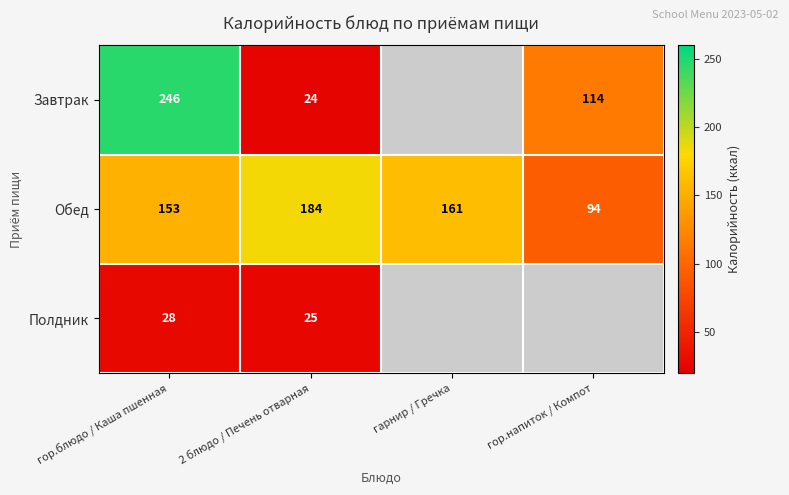

True or false: Обед has a value of 216 at гор.блюдо / Каша пшенная.

False